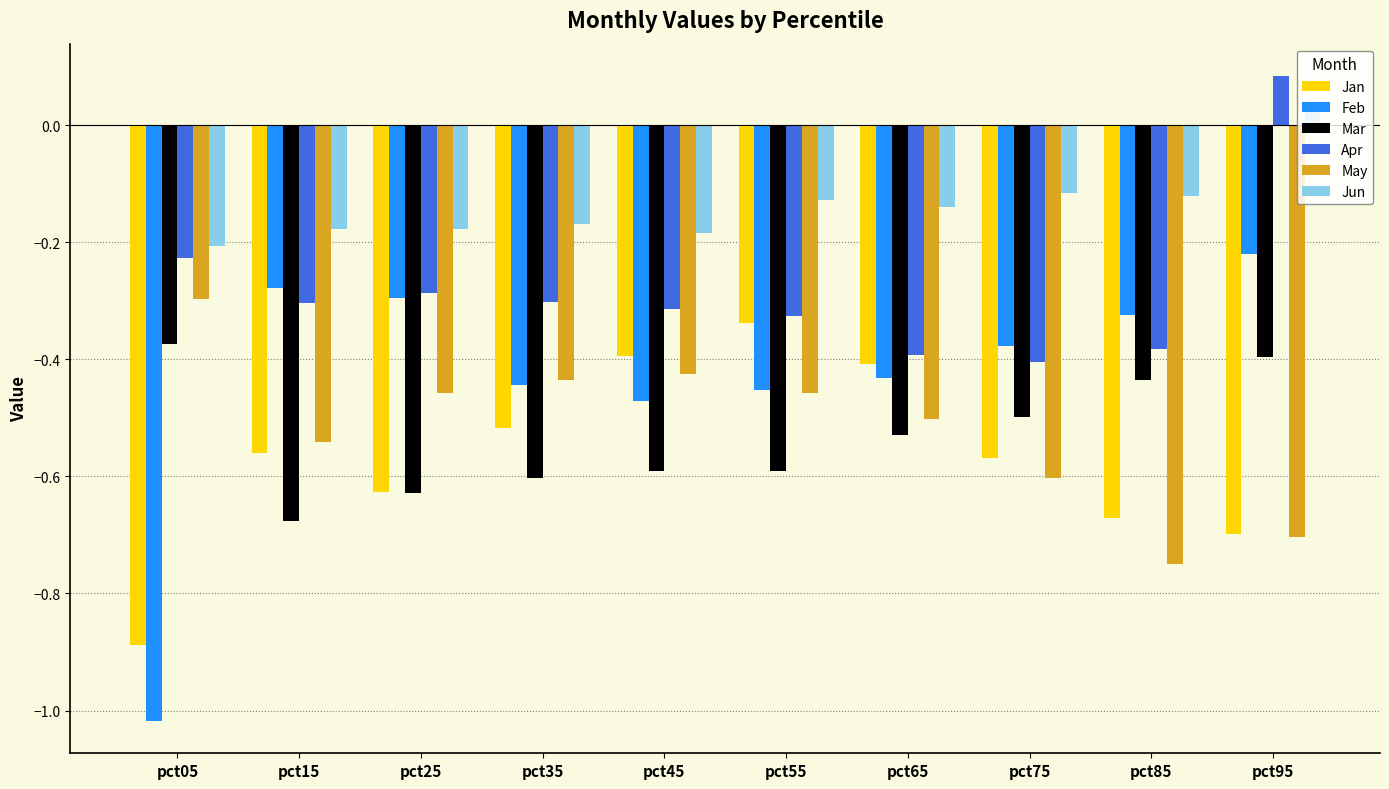

Which category has the lowest value in the Mar series?

pct15